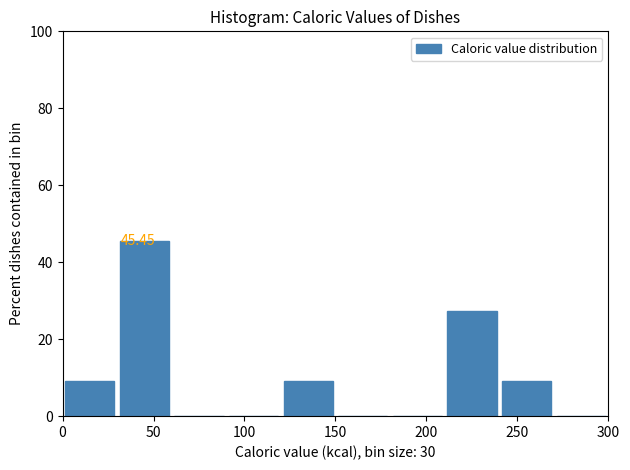

Which range on the x-axis has the tallest bar?

30 to 60